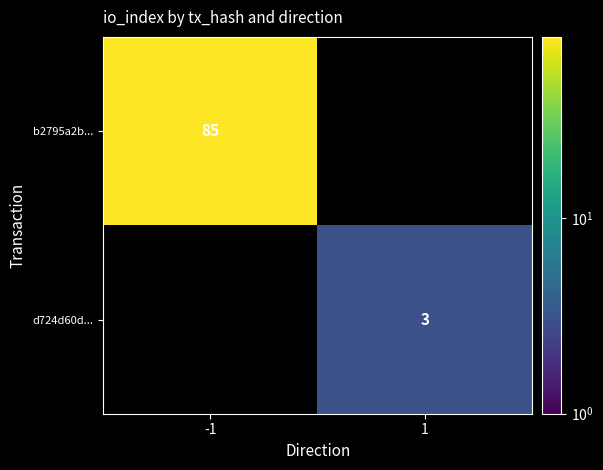

Is it true that b2795a2b... equals 128 at -1?

False